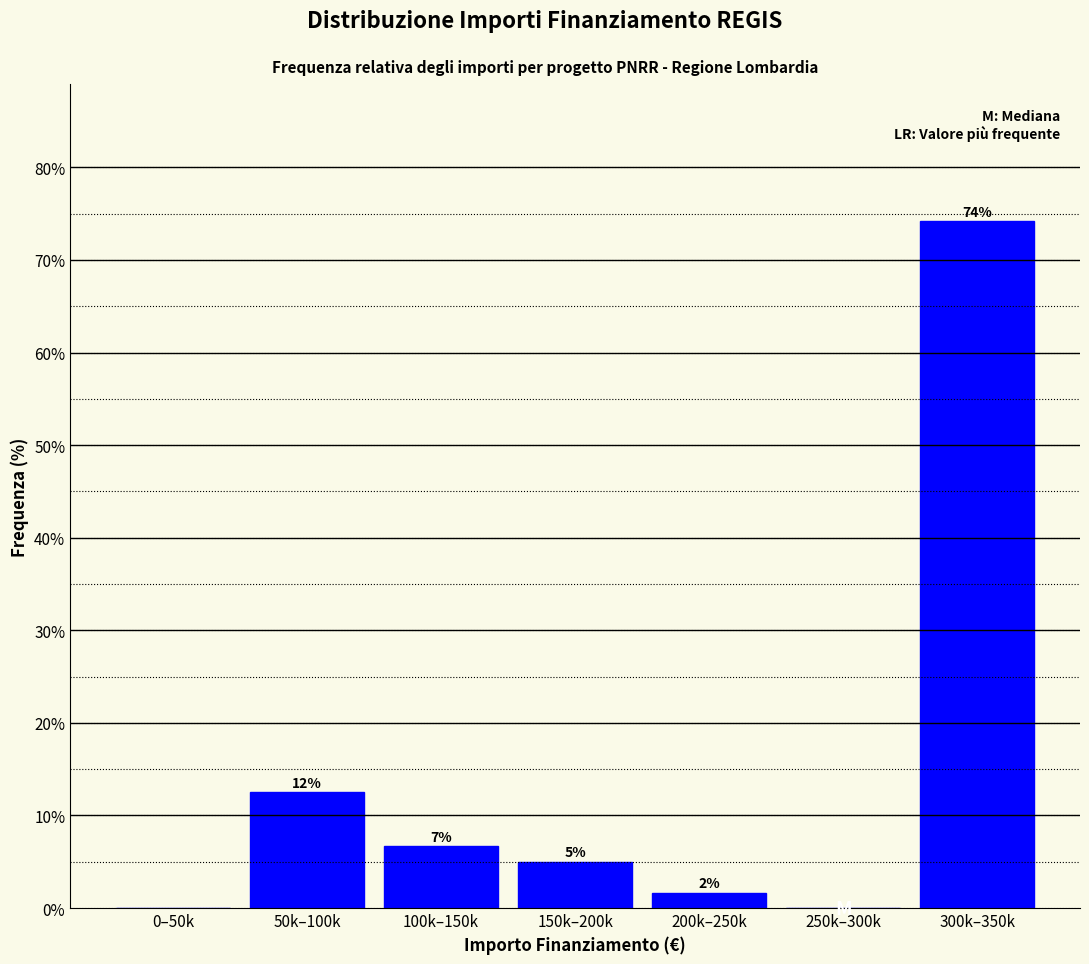

Are the bars horizontal?

No